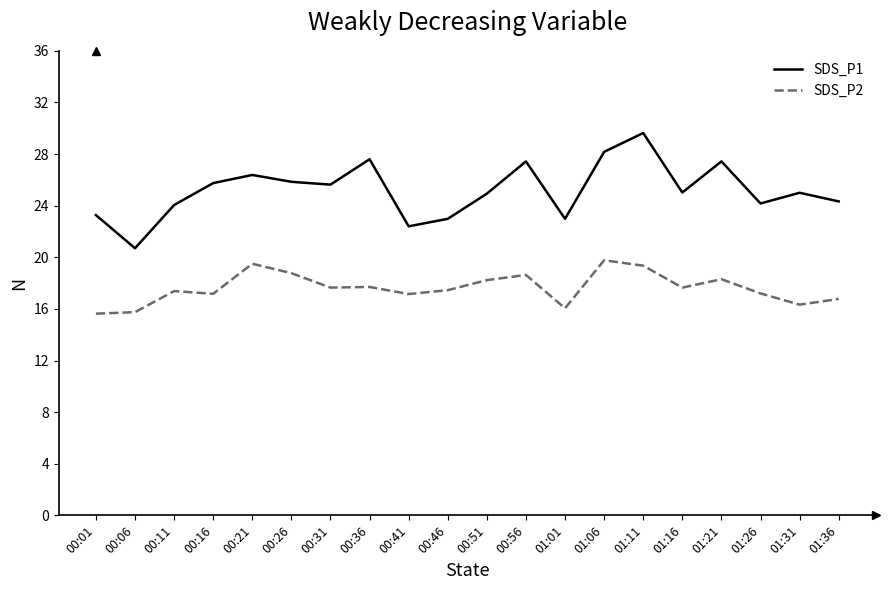

List the series in order of their peak value, lowest first.

SDS_P2, SDS_P1